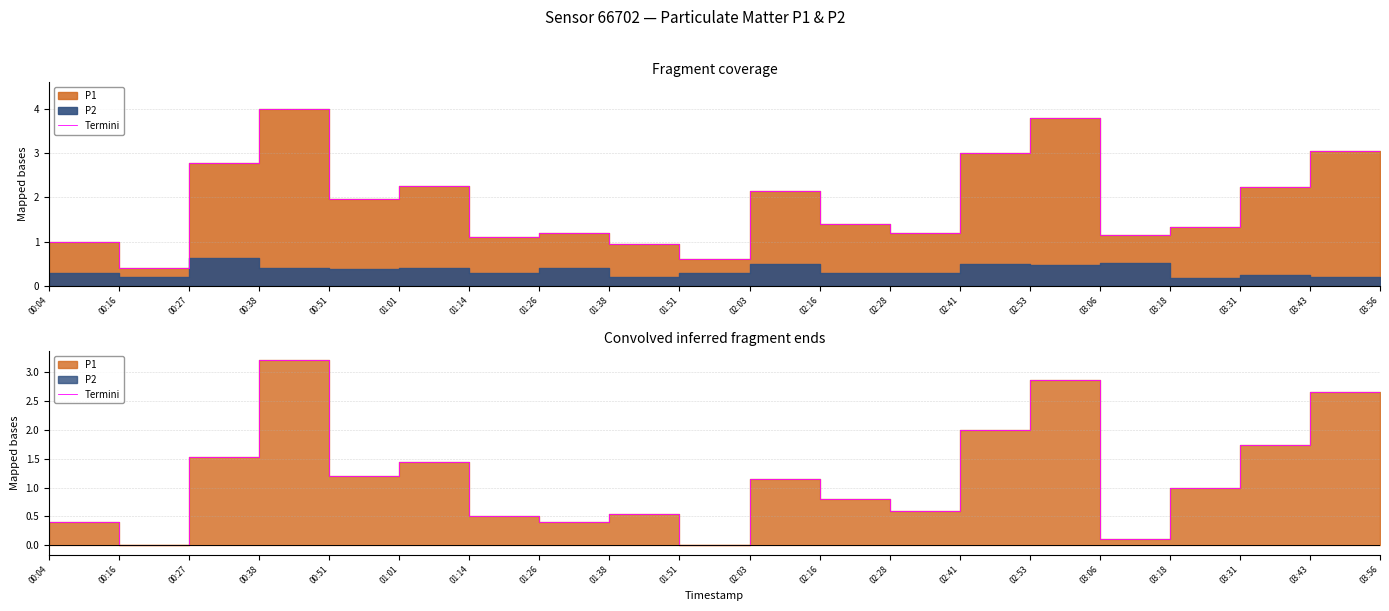

Between 02:03 and 00:16, which is larger?

02:03